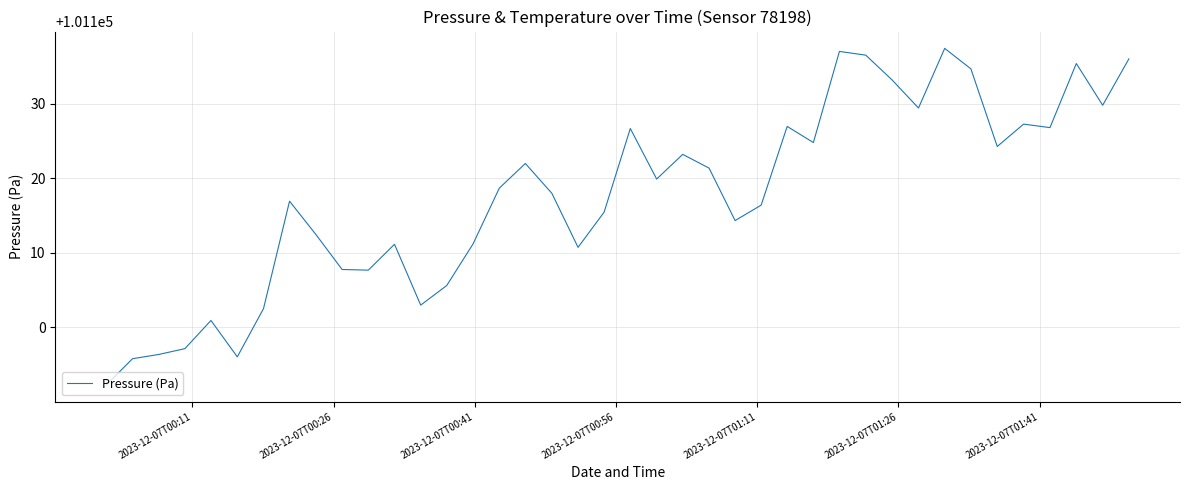

What is the greatest value displayed?

101137.4